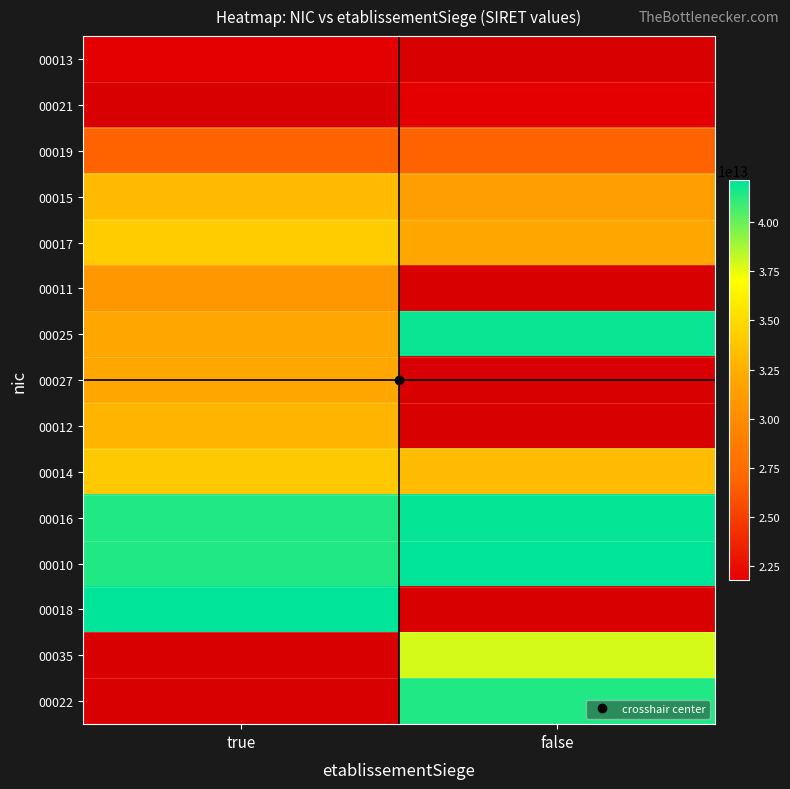

Is it true that 00017 equals 21605755751293.1 at true?

False